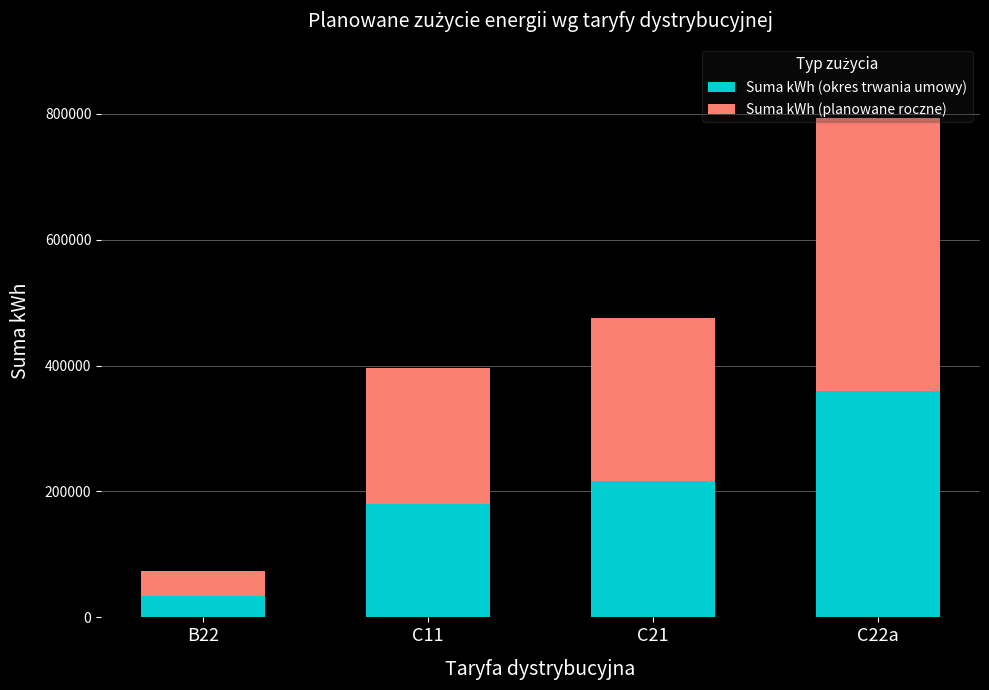

What is the difference between the maximum and minimum values in the Suma kWh (okres trwania umowy) series?

326452